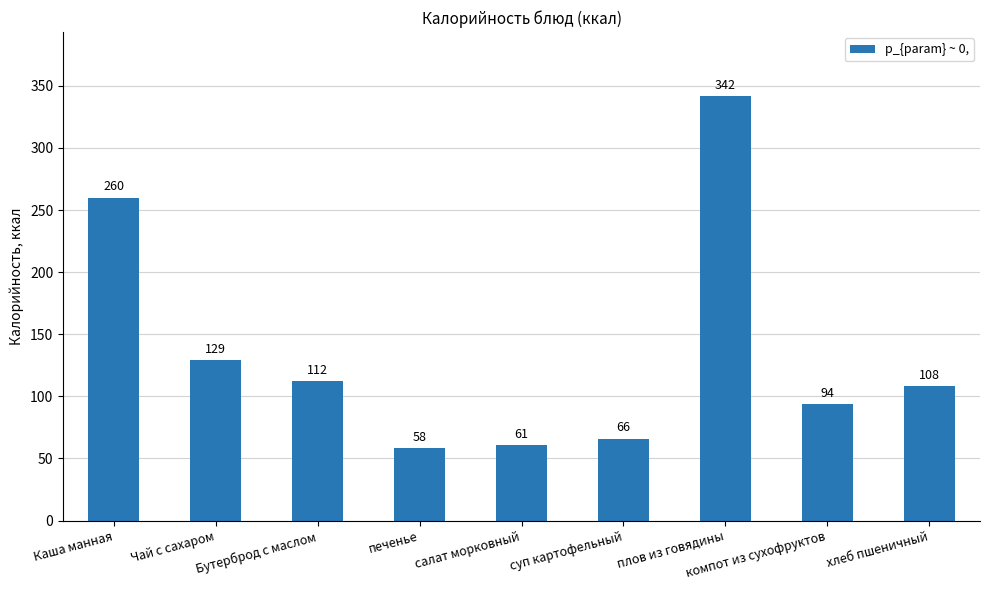

List the labels in order of value, largest first.

плов из говядины, Каша манная, Чай с сахаром, Бутерброд с маслом, хлеб пшеничный, компот из сухофруктов, суп картофельный, салат морковный, печенье